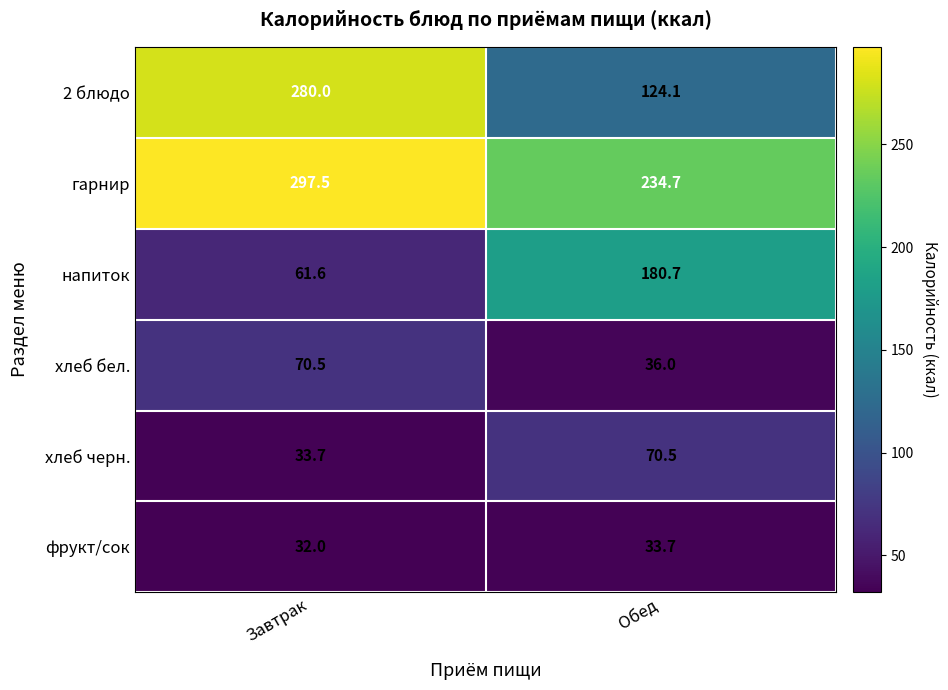

Where is гарнир nearest to the value 266?

Обед